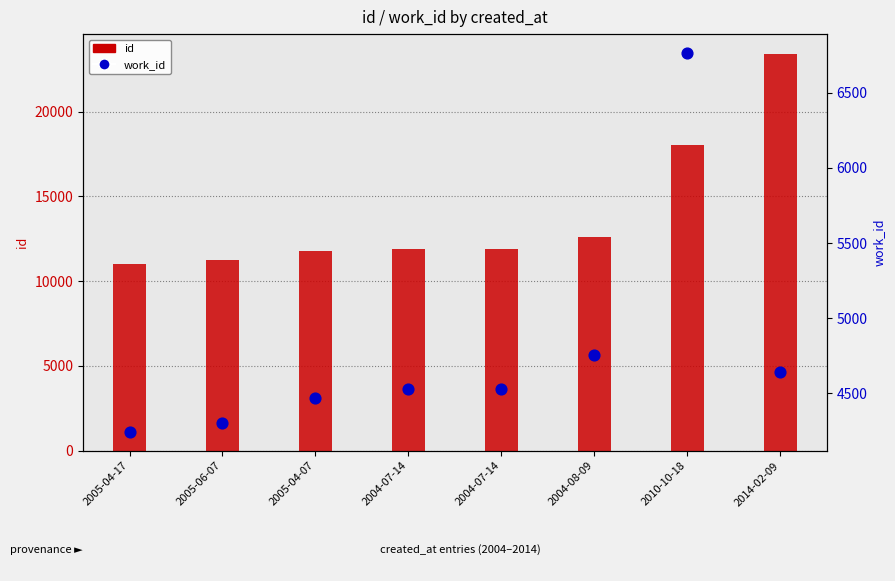

Is the value of id at 2004-07-14 greater than the value of work_id at 2005-04-07?

Yes